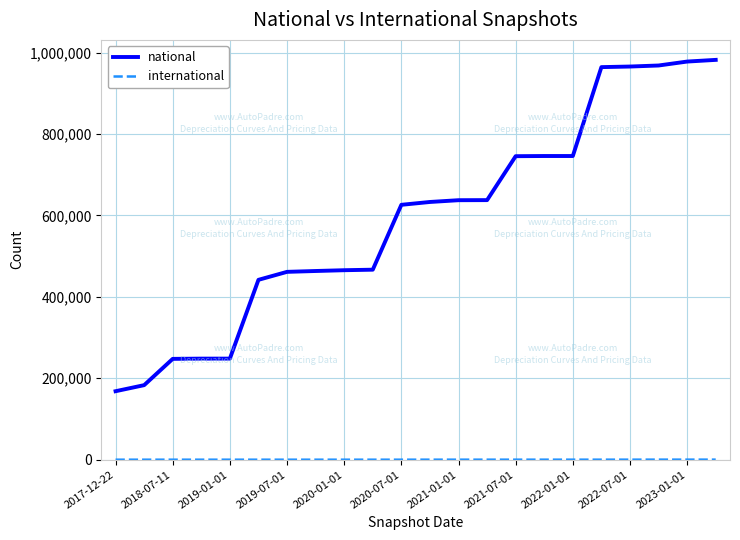

Which series has the largest total across all categories?

national